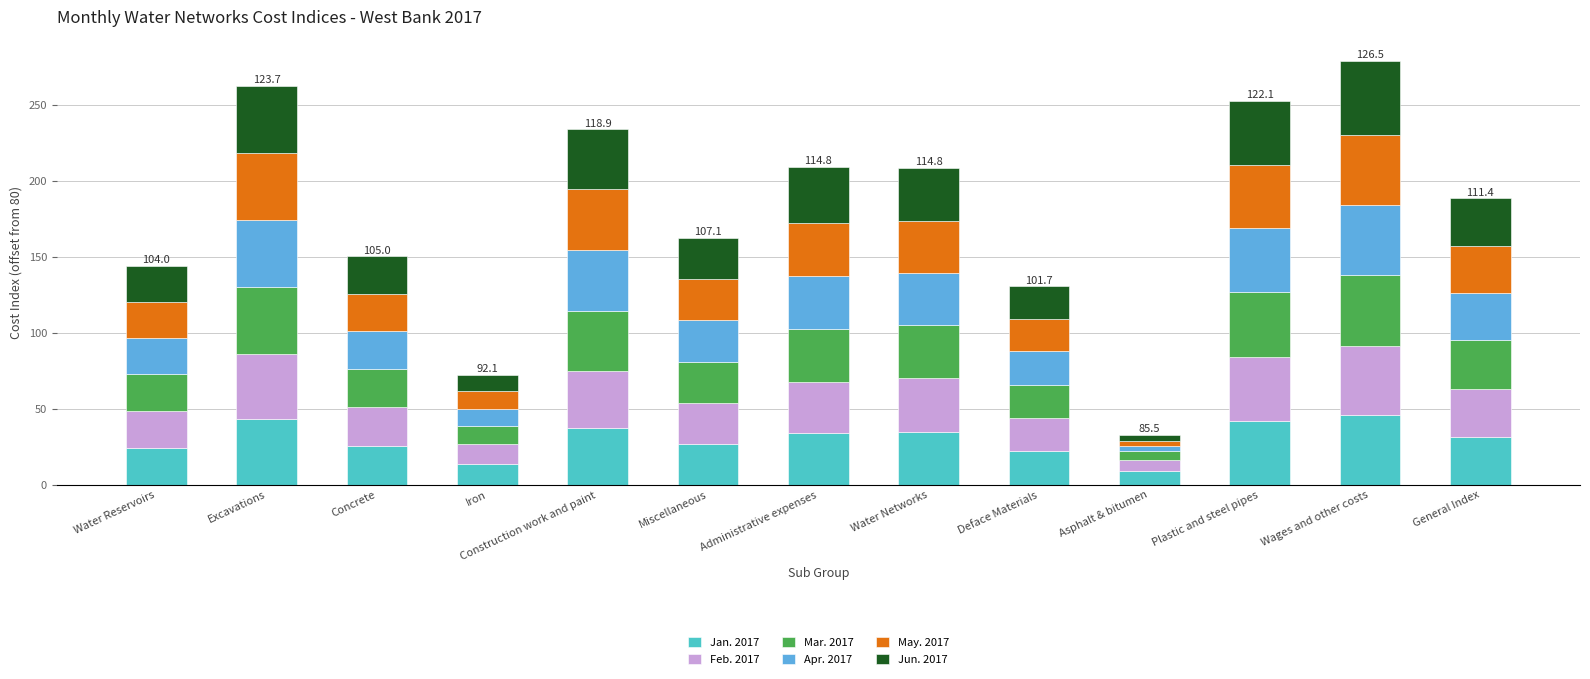

What is the sum of all Jan. 2017 values?

391.3